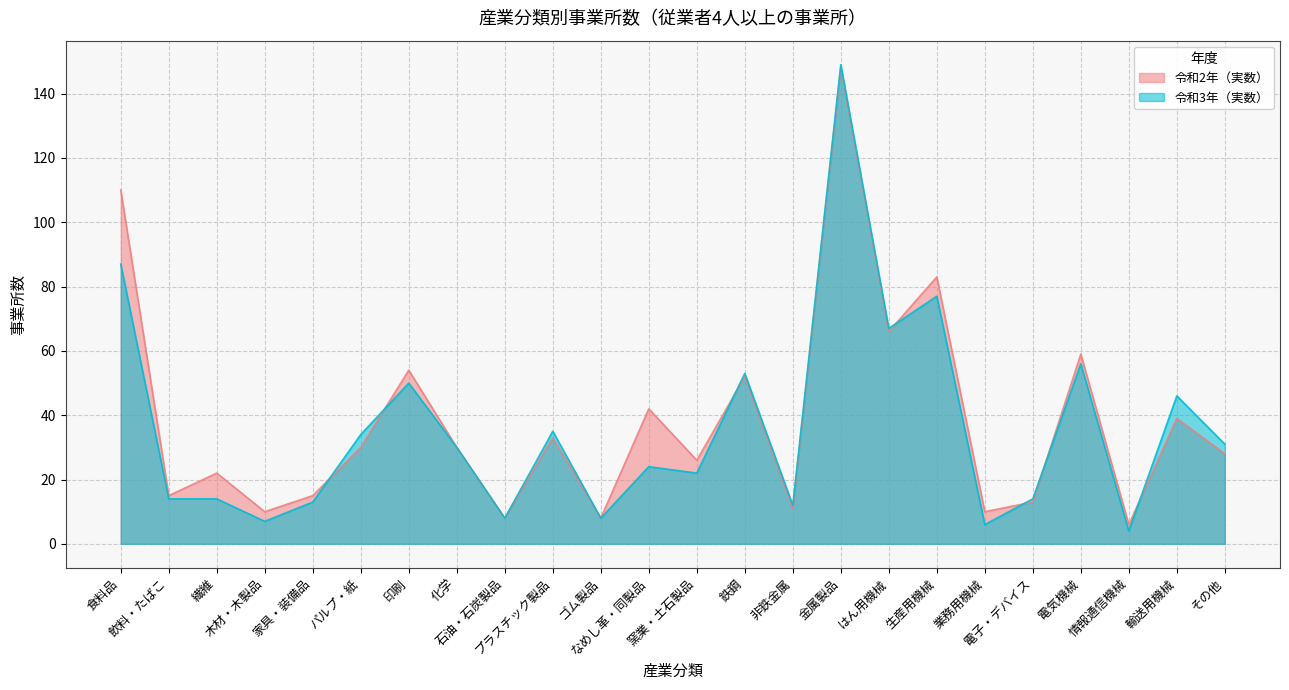

How many interior local peaks does the 令和2年（実数） series have?

9